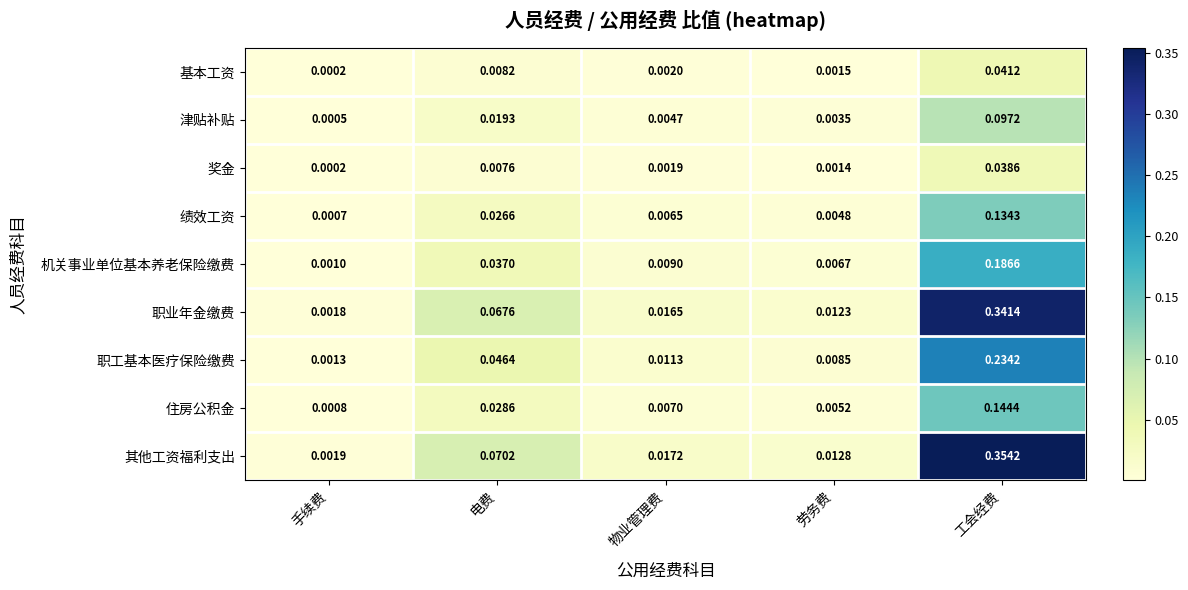

Which category has the highest value across all series?

工会经费